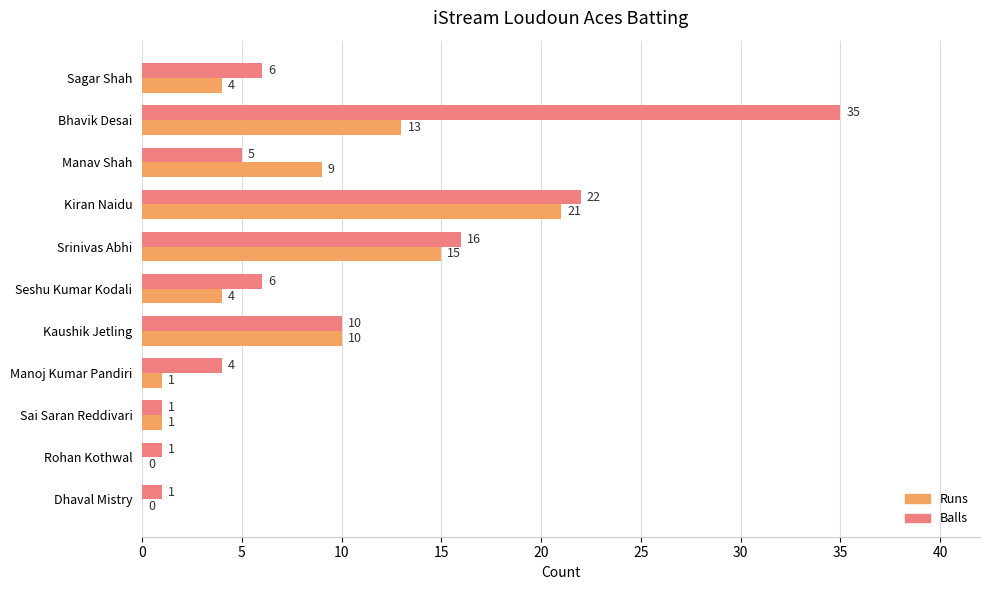

Is it true that Runs equals 4 at Sagar Shah?

True